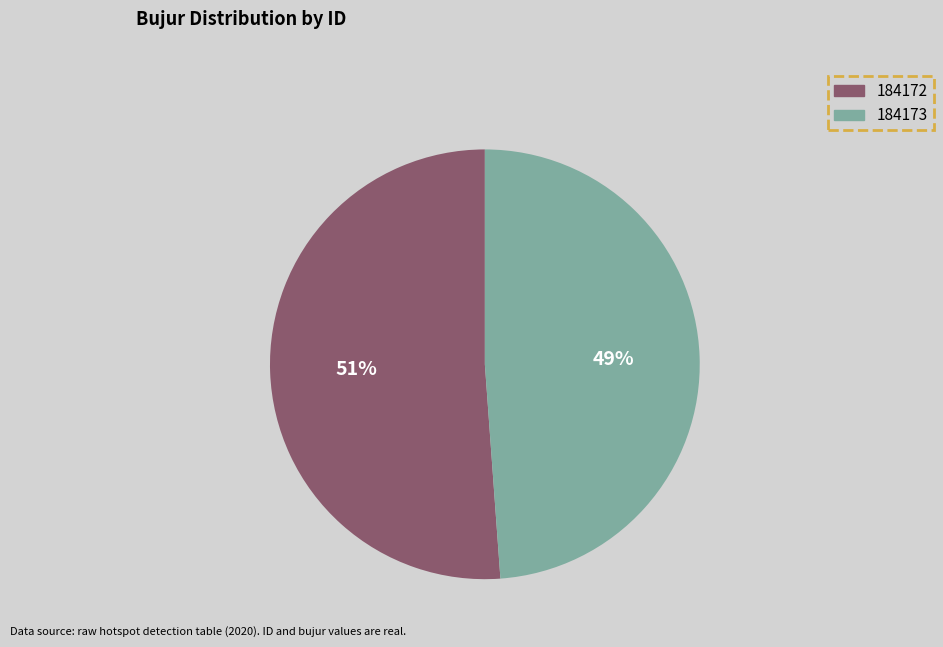

How many segments does this pie chart have?

2